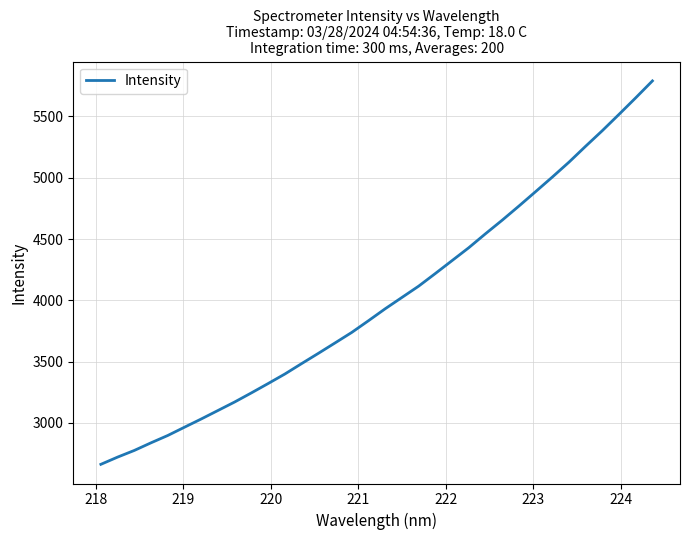

What is the minimum value shown in the chart?

2662.3